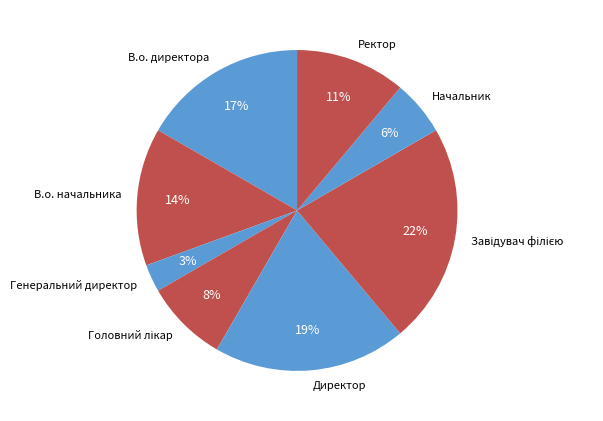

Is it true that Директор is 19% of the pie?

True